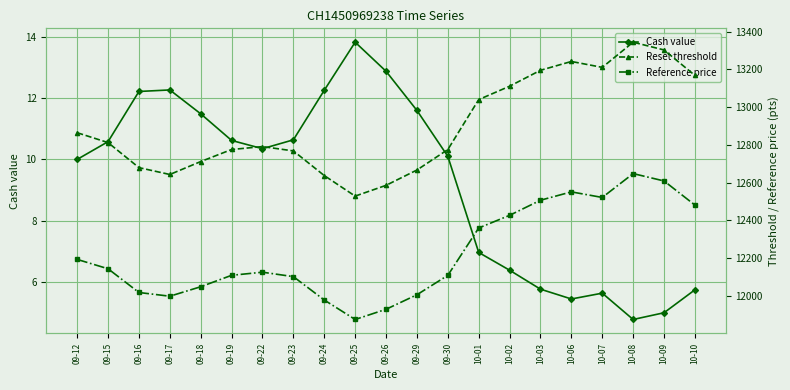

True or false: Reference price has more than 1 points higher than both neighbors.

True